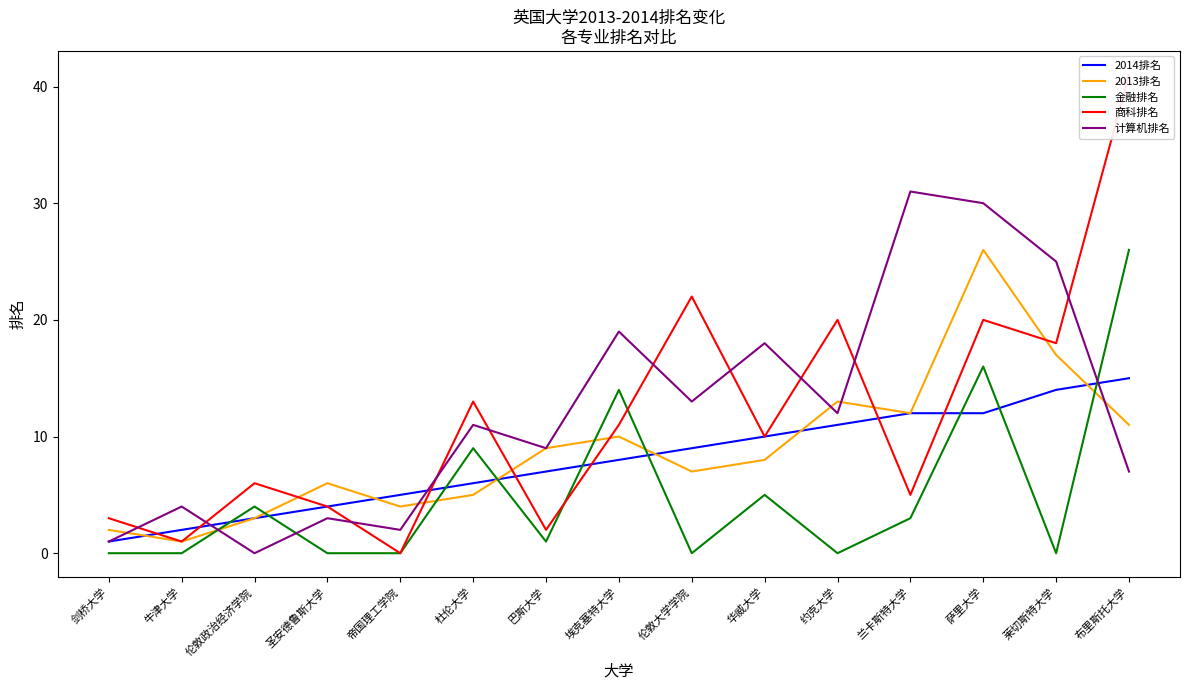

List the series in order of their peak value, highest first.

商科排名, 计算机排名, 2013排名, 金融排名, 2014排名